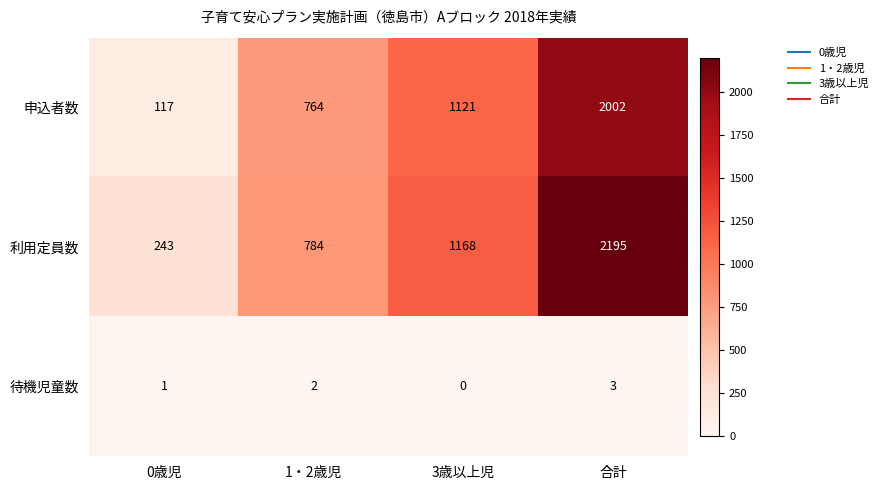

How many 申込者数 values are between 764 and 2002?

3